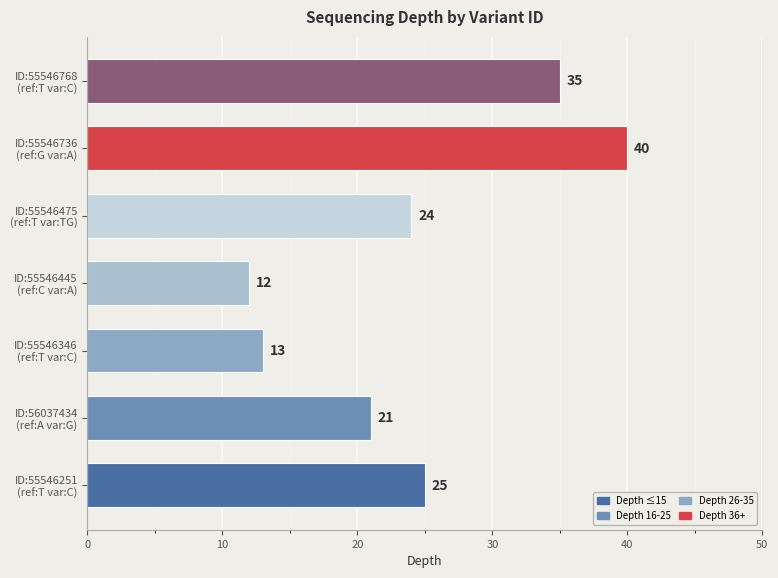

What is the difference between the second highest and second lowest values?

22